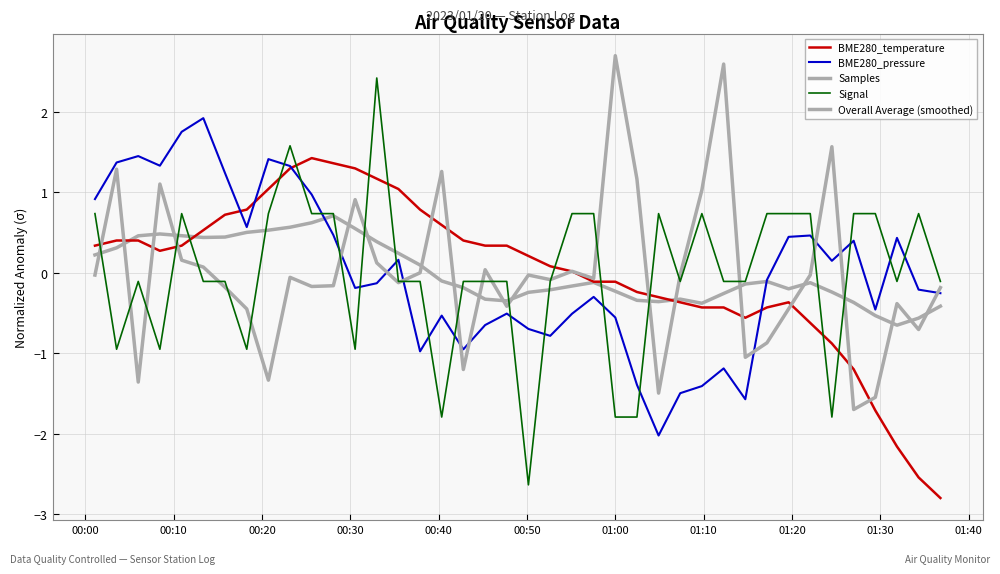

How many distinct data groups are displayed?

5